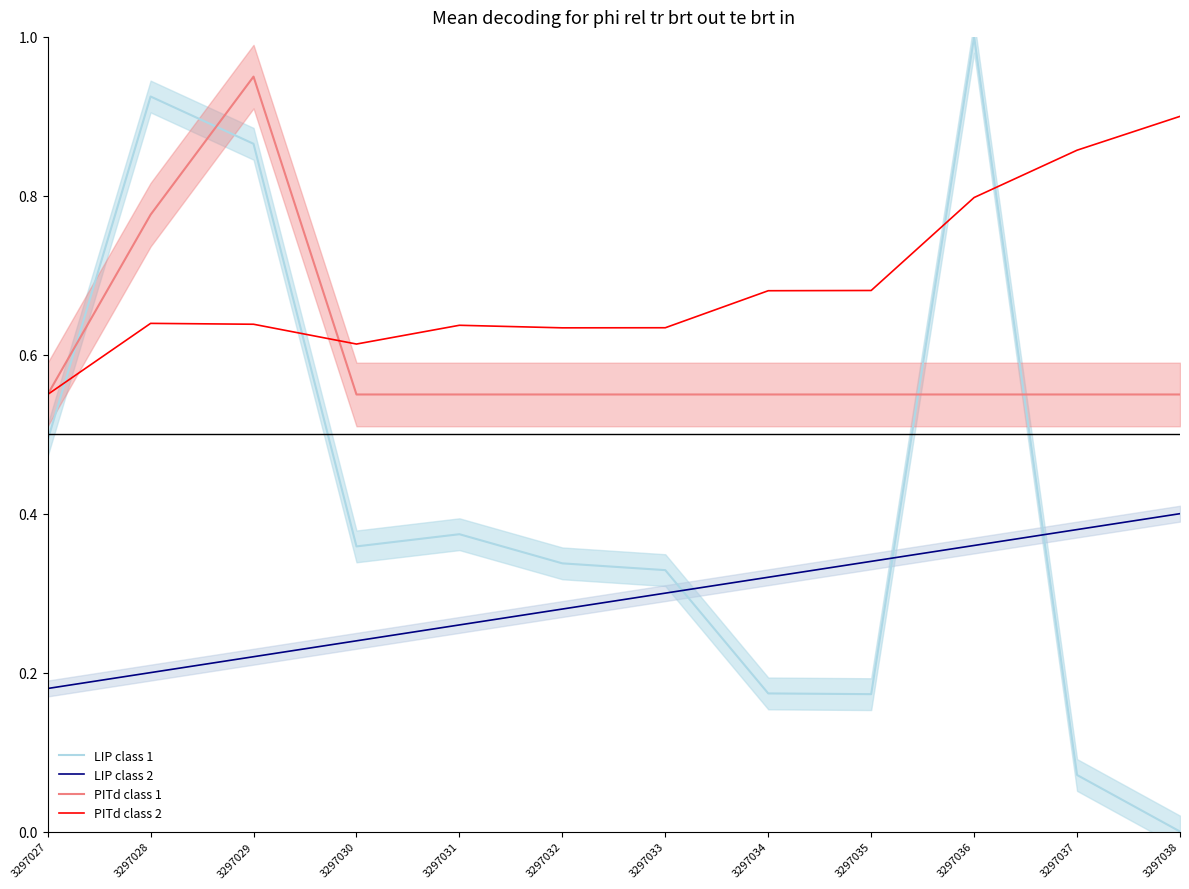

Does the chart display data point markers on the line(s)?

No